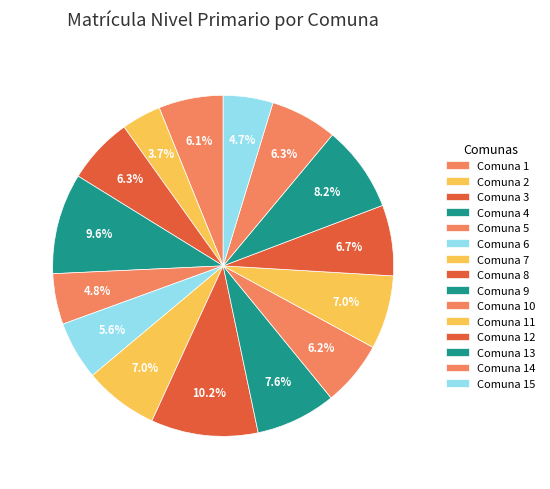

How many segments does this pie chart have?

15